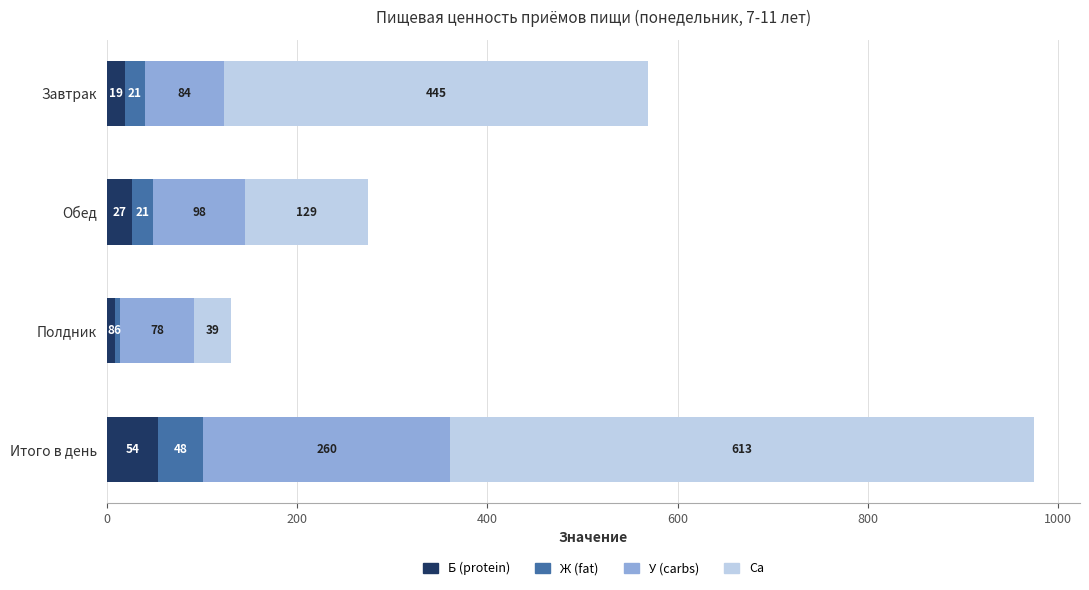

How many values in the Б (protein) series exceed 26?

2